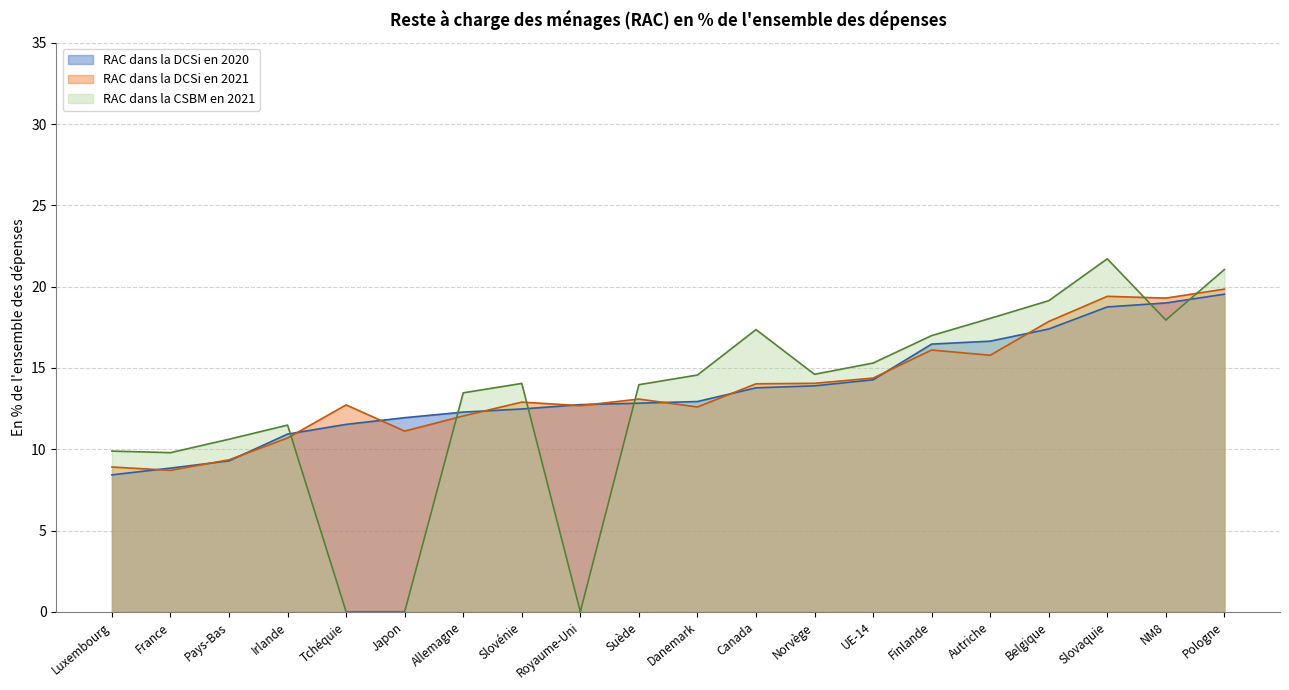

Where is the first local maximum for RAC dans la DCSi en 2021?

Tchéquie